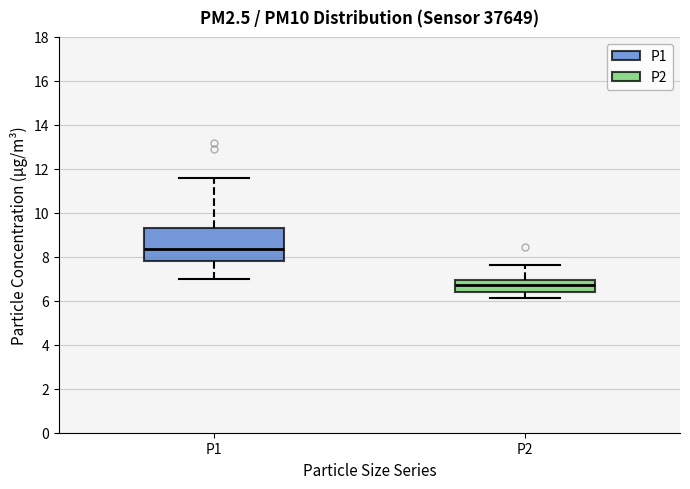

Reading left to right, transcribe this box plot: for each box, give where its median line is, the range the box spans, and where its two whiskers end, as read against the y-axis. The values are not printed on the chart, so give them approximately, as read against the axis.

P1: median 8.4, box 7.8 to 9.4, whiskers 7.0 to 11.6
P2: median 6.8, box 6.4 to 7.0, whiskers 6.2 to 7.6